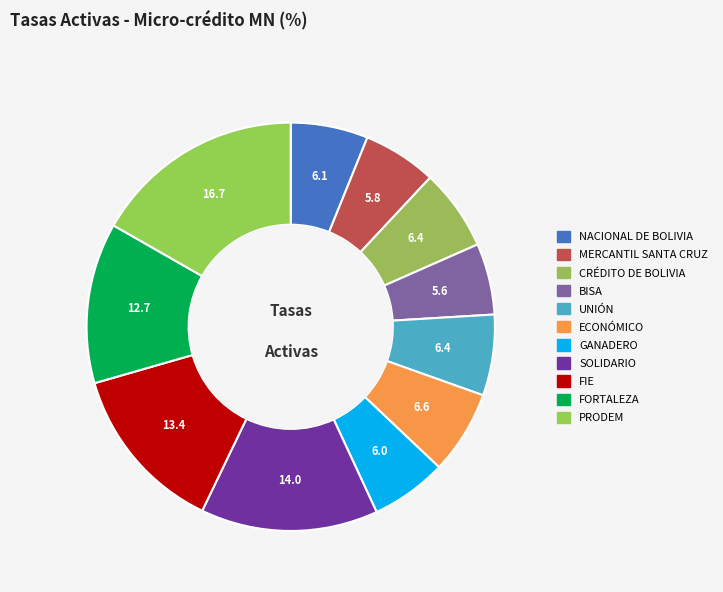

Do NACIONAL DE BOLIVIA and MERCANTIL SANTA CRUZ together represent more than half of the pie?

No